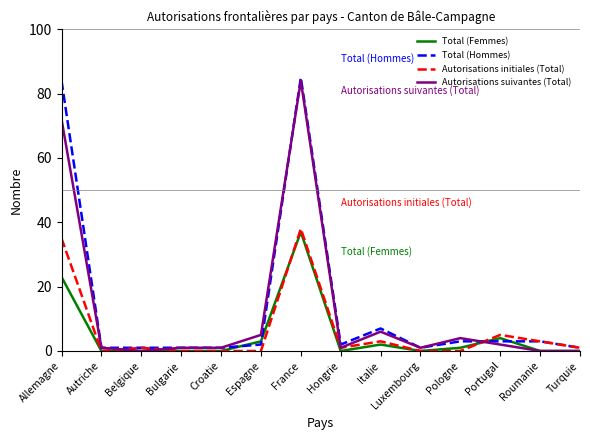

True or false: Total (Femmes) has more than 2 interior local peaks.

True